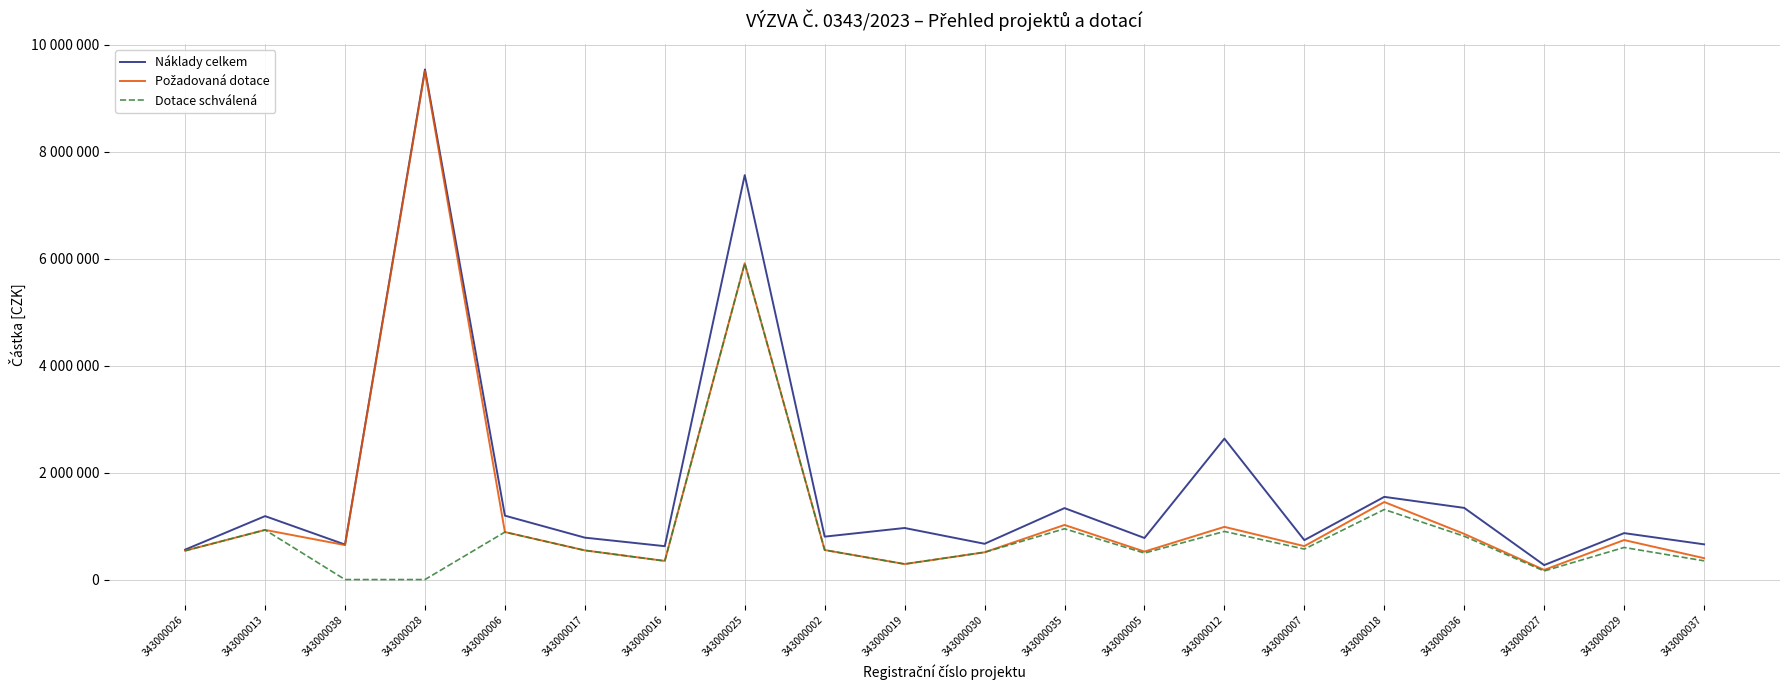

What is the difference between the Dotace schválená values at 343000036 and 343000026?

271000